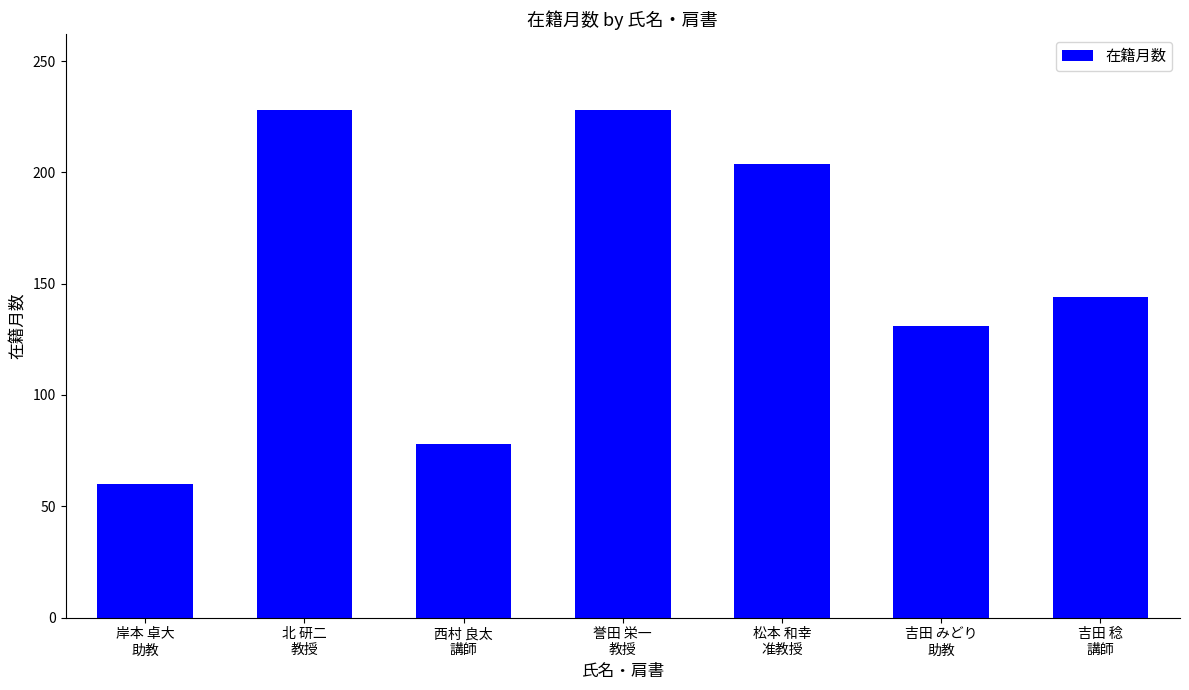

At which category does the chart reach its minimum across all series?

岸本 卓大
助教